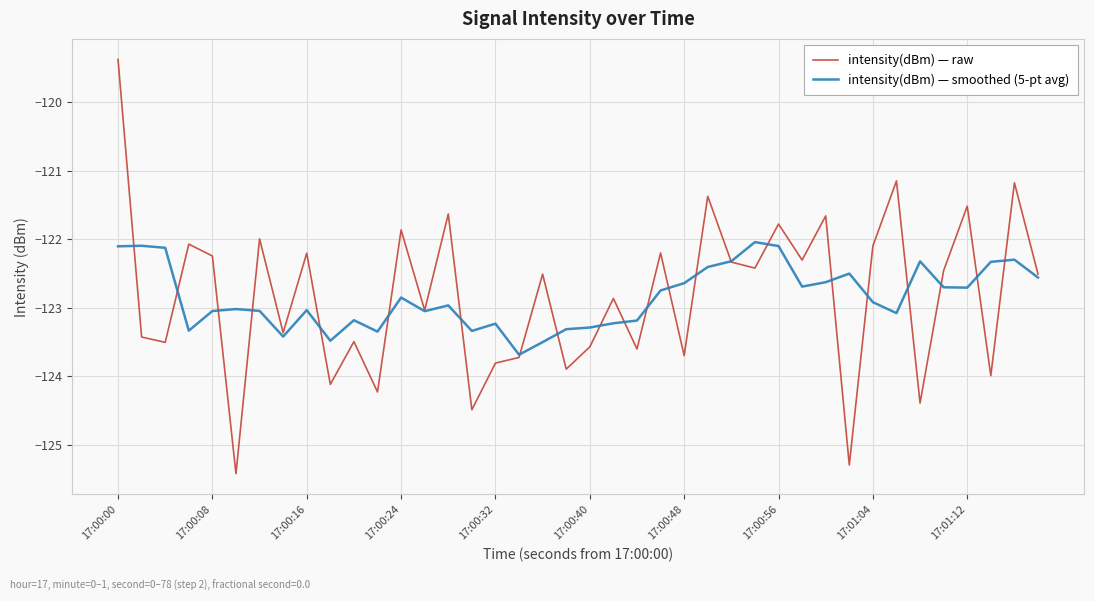

True or false: intensity(dBm) — raw has more than 0 points higher than both neighbors.

True